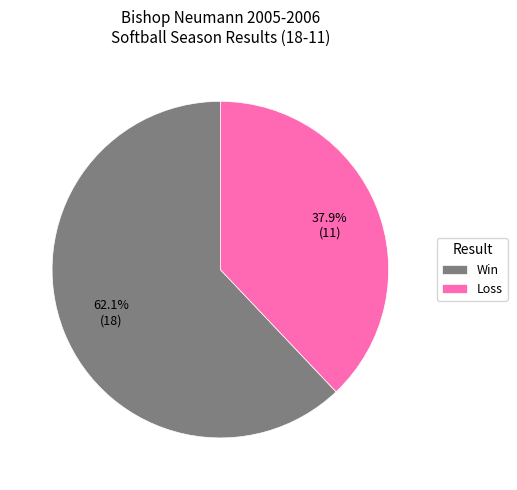

Which category accounts for the majority?

Win